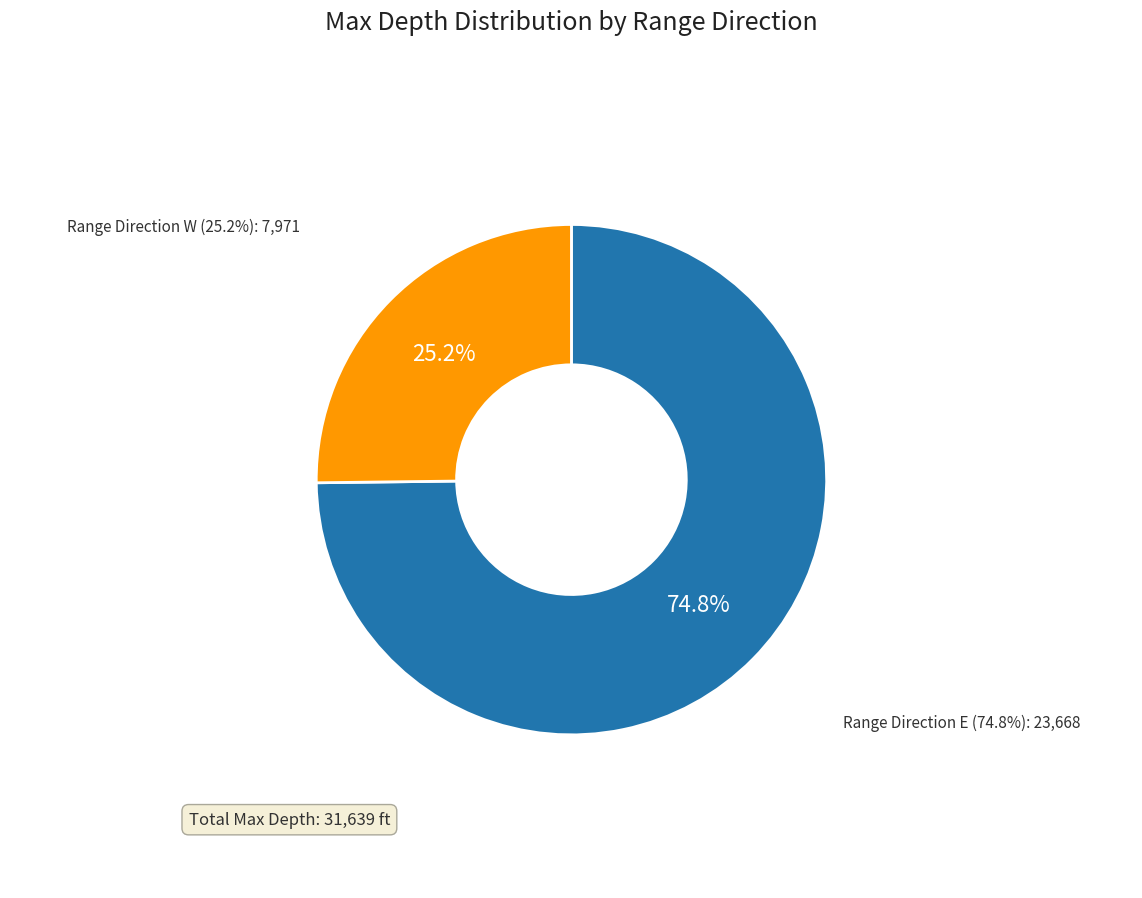

Does 29 represent more than half of the total?

No